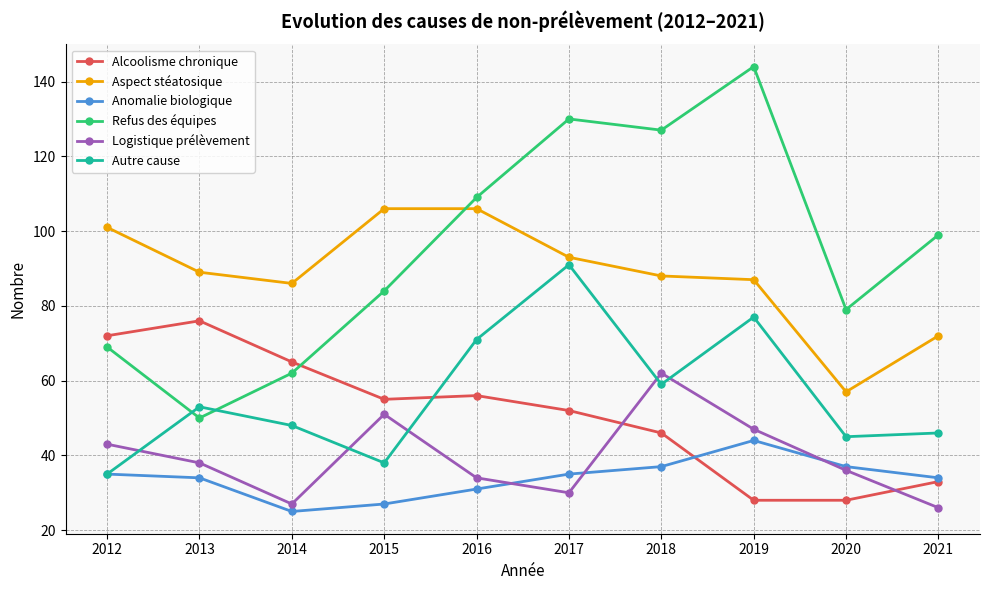

What is the average value of the Autre cause series?

56